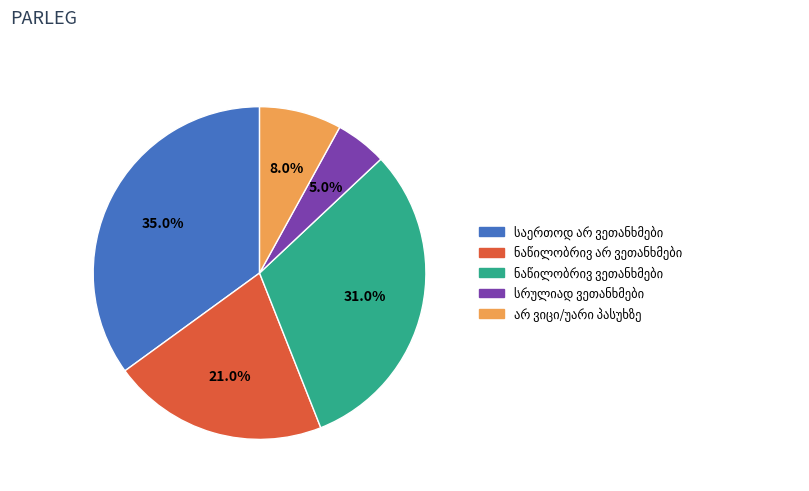

Is there any slice that represents more than half of the pie?

No